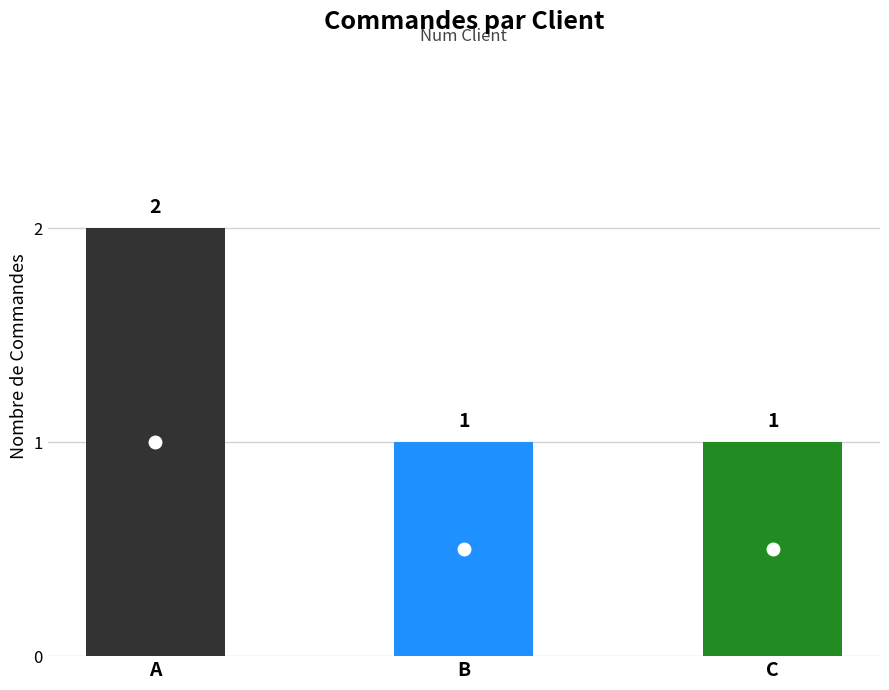

What is the change in value from A to C?

-1